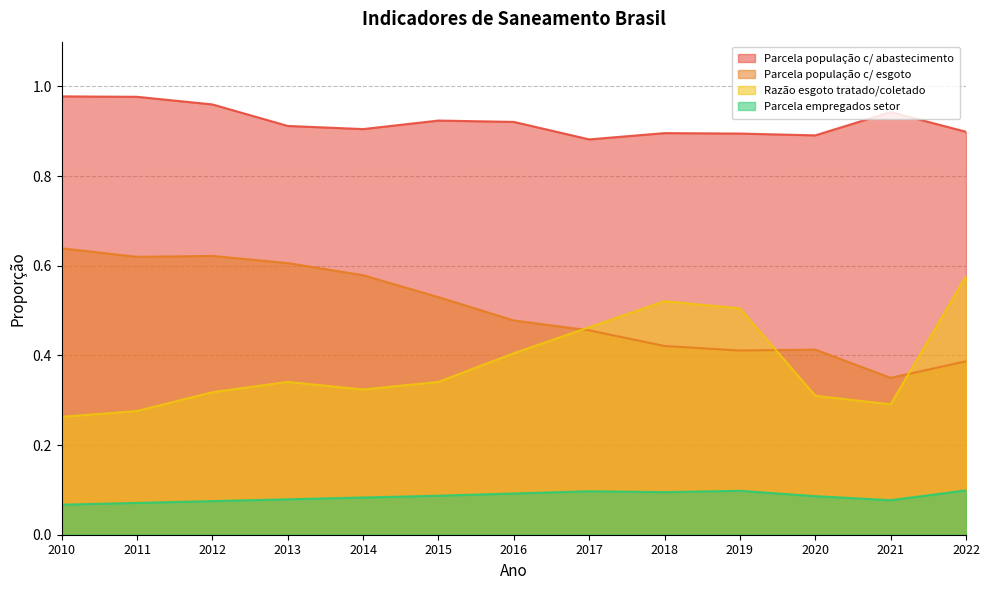

At how many categories does at least one series exceed 0?

13